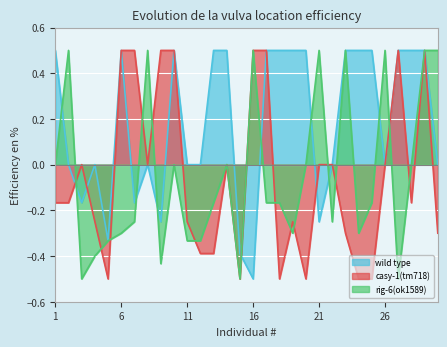

How many series are shown in this chart?

3